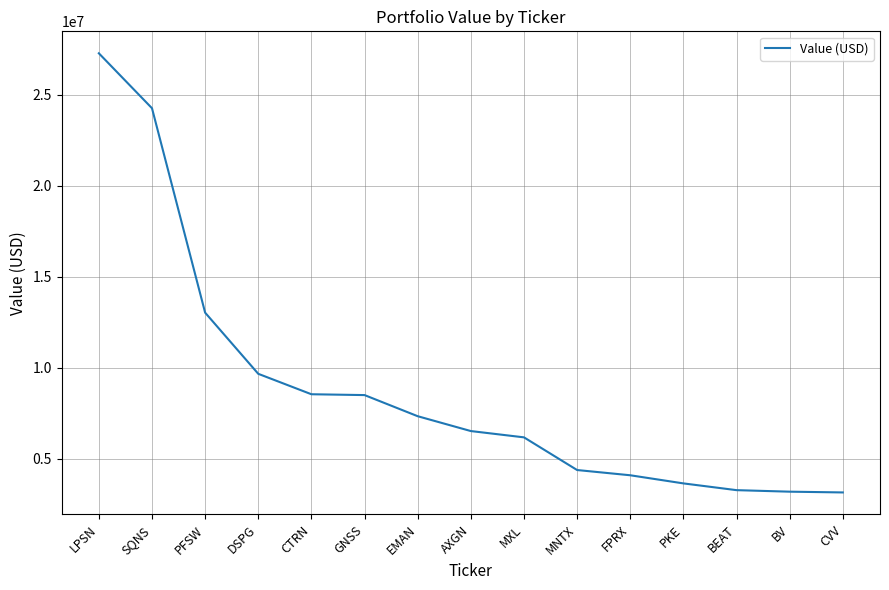

What position from the right is EMAN?

9